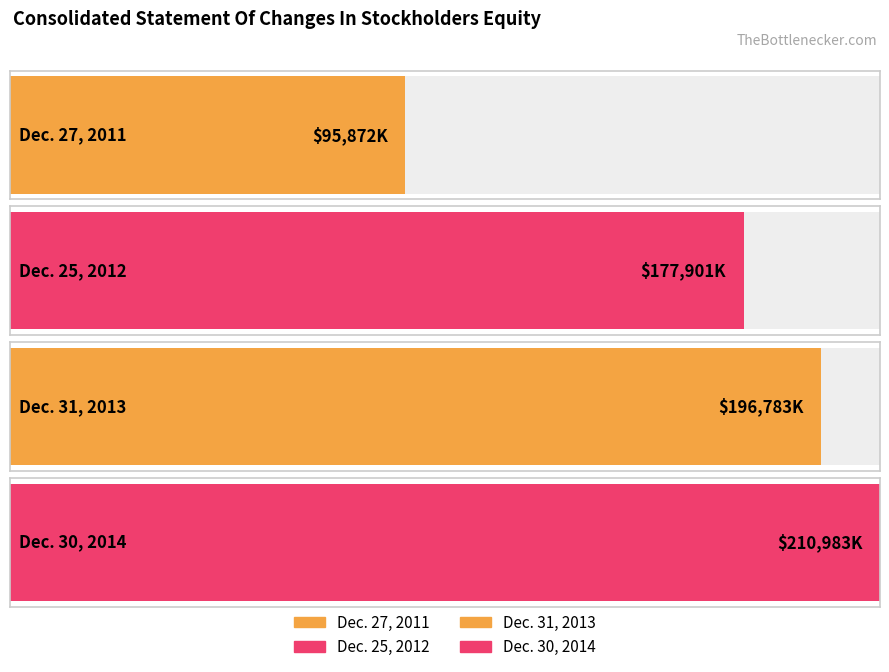

Where is the data nearest to the value 153427?

Dec. 25, 2012